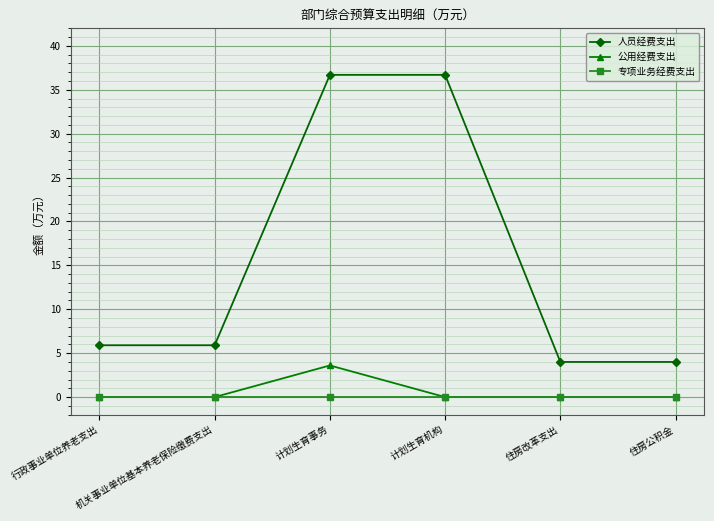

At how many categories does at least one series exceed 24?

2